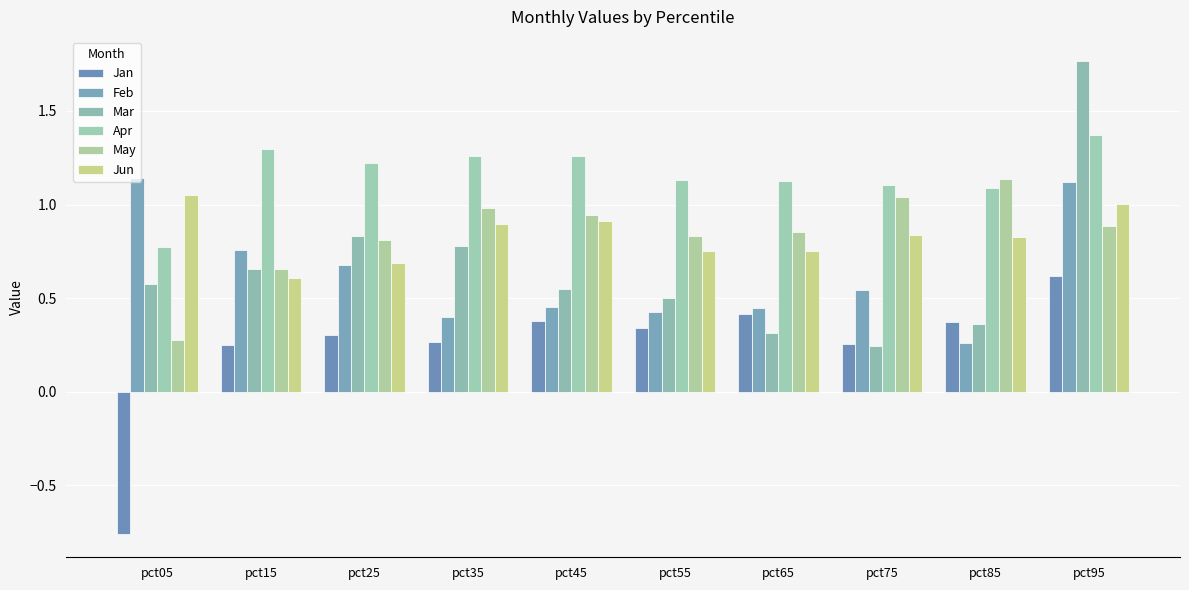

How many Mar values are between 0 and 1?

9